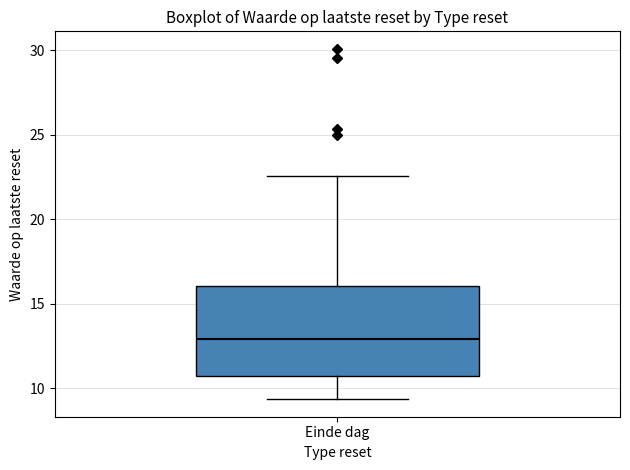

Transcribe this box plot: give where the median line is, the range the box spans, and where the two whiskers end, as read against the y-axis. The values are not printed on the chart, so give them approximately, as read against the axis.

median 13.0, box 10.5 to 16.0, whiskers 9.5 to 22.5